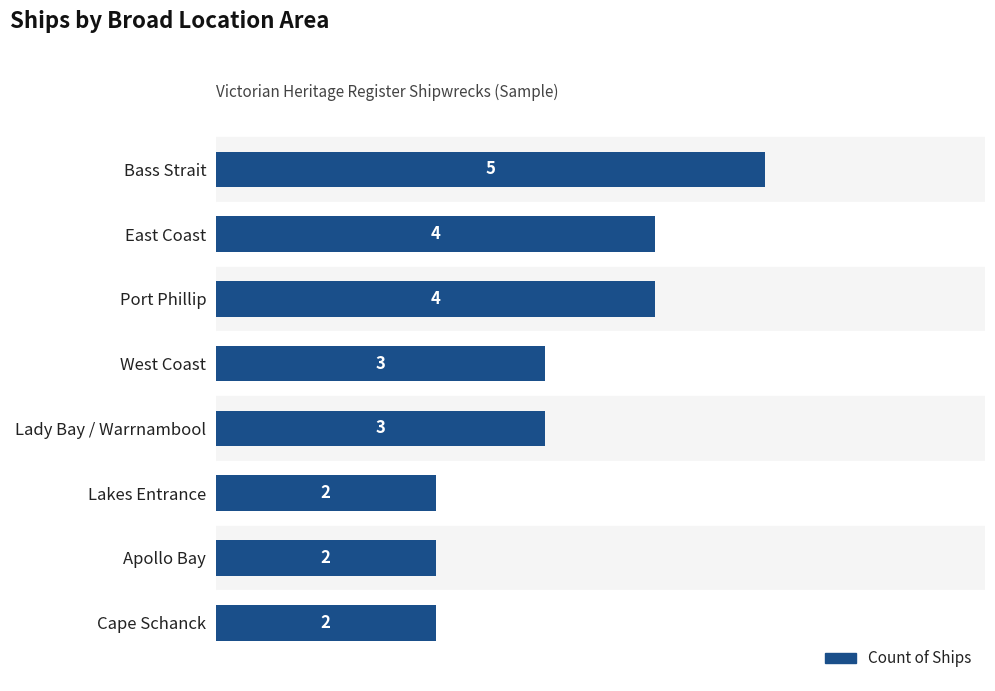

How many bars are there in total?

8